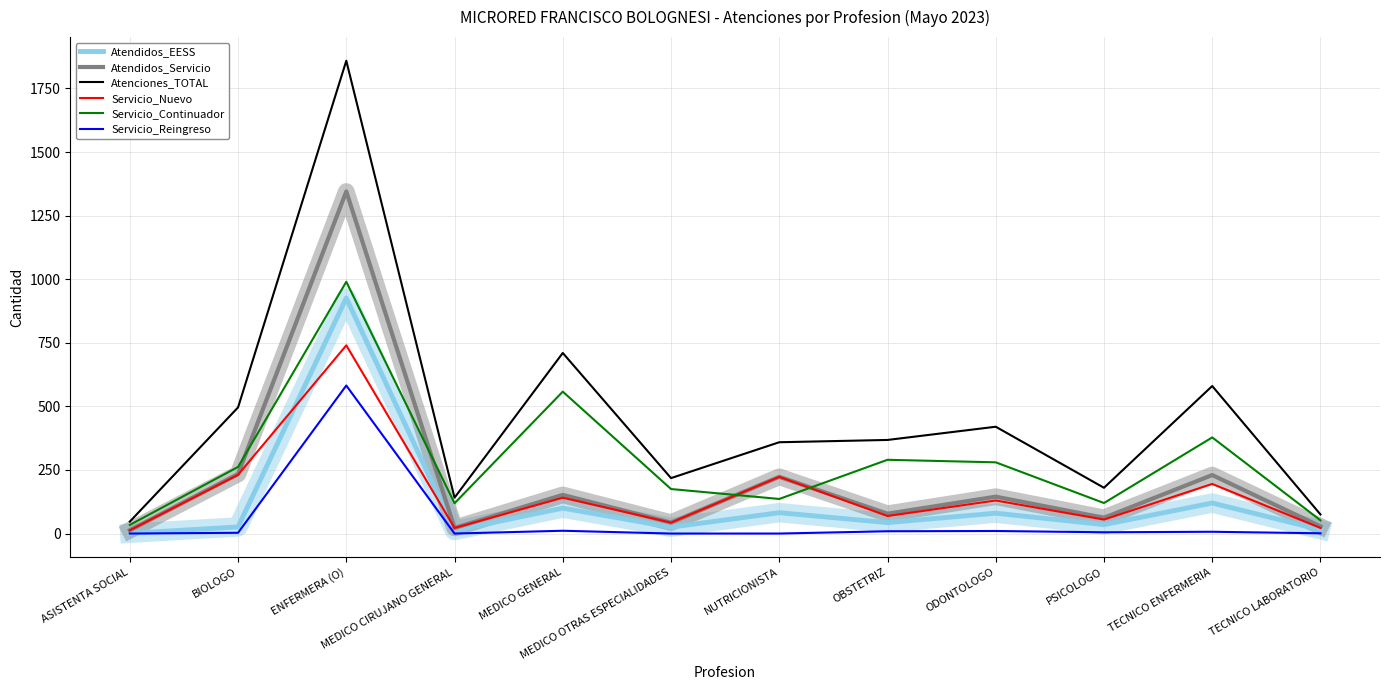

Does the chart display data point markers on the line(s)?

No